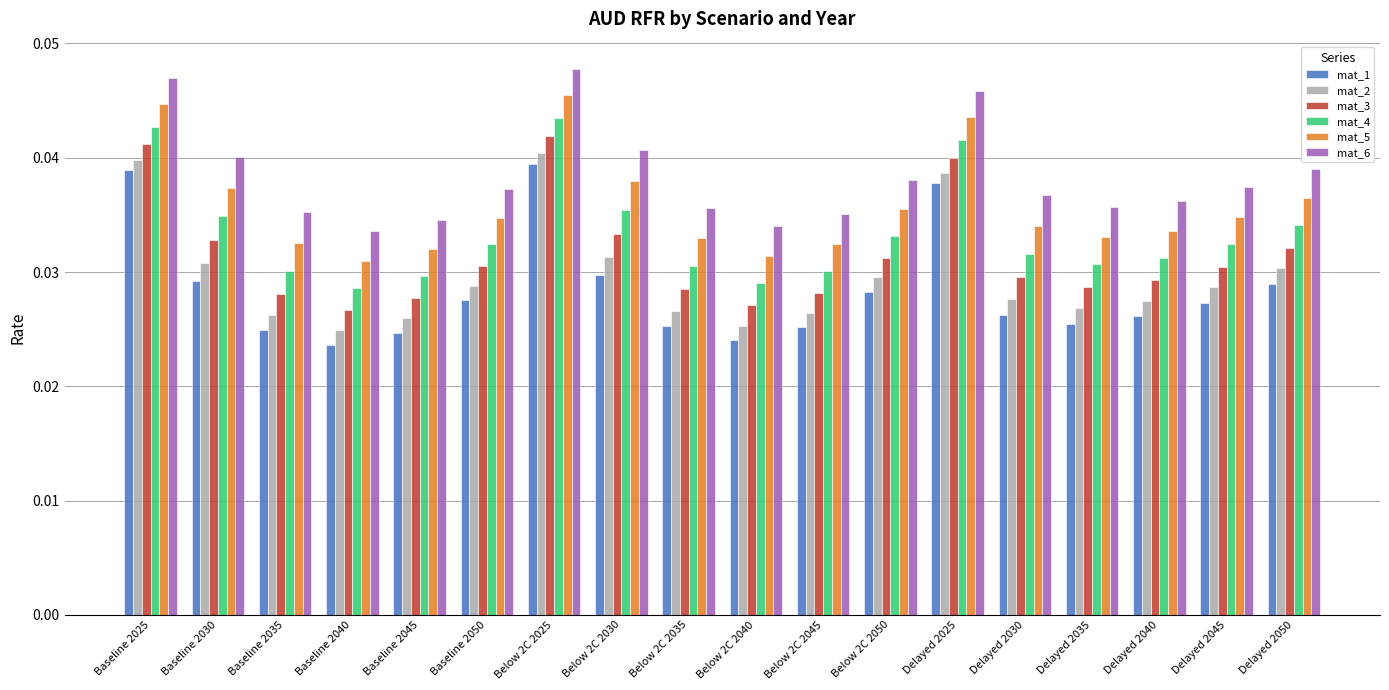

How many mat_3 values are between 0 and 1?

18